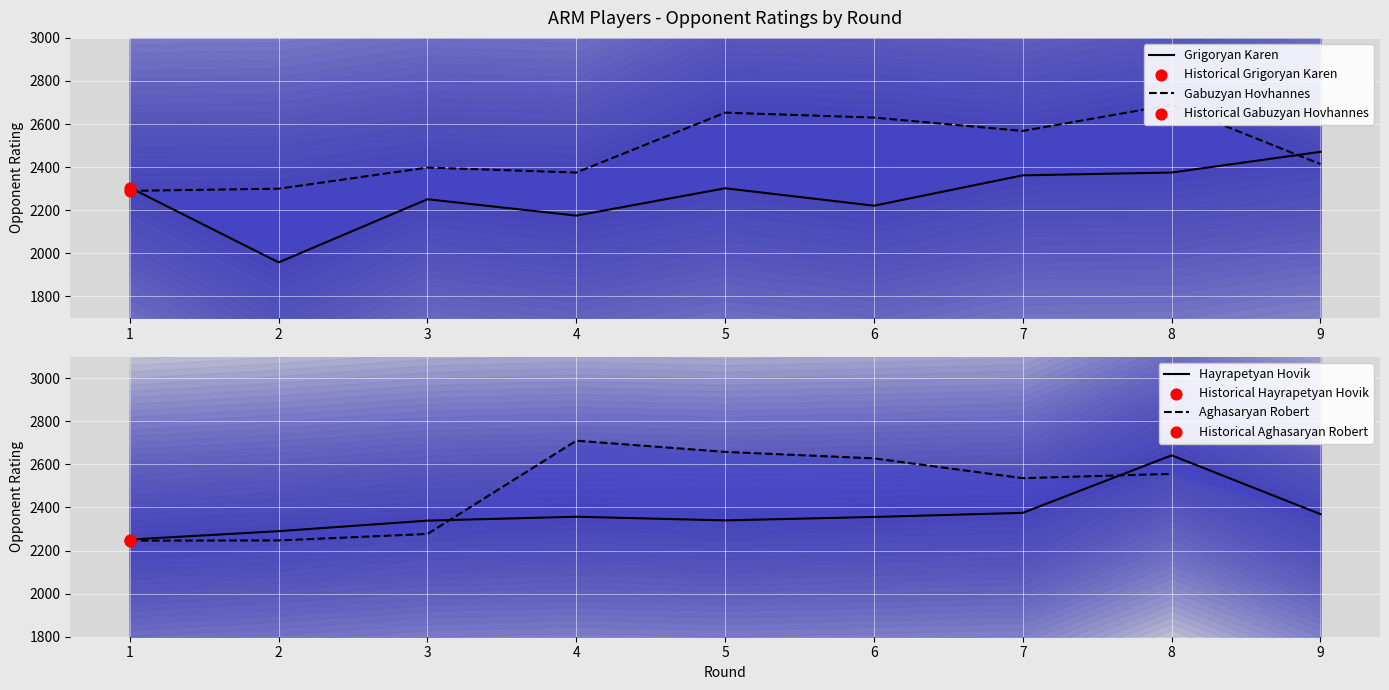

At which category is the sum across all series the highest?

8